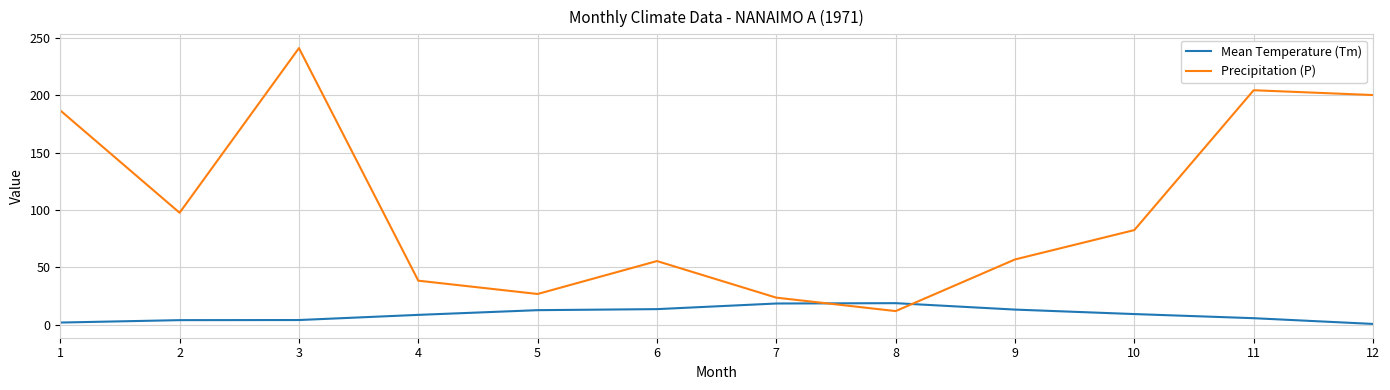

What are all the series names shown in the legend?

Mean Temperature (Tm), Precipitation (P)